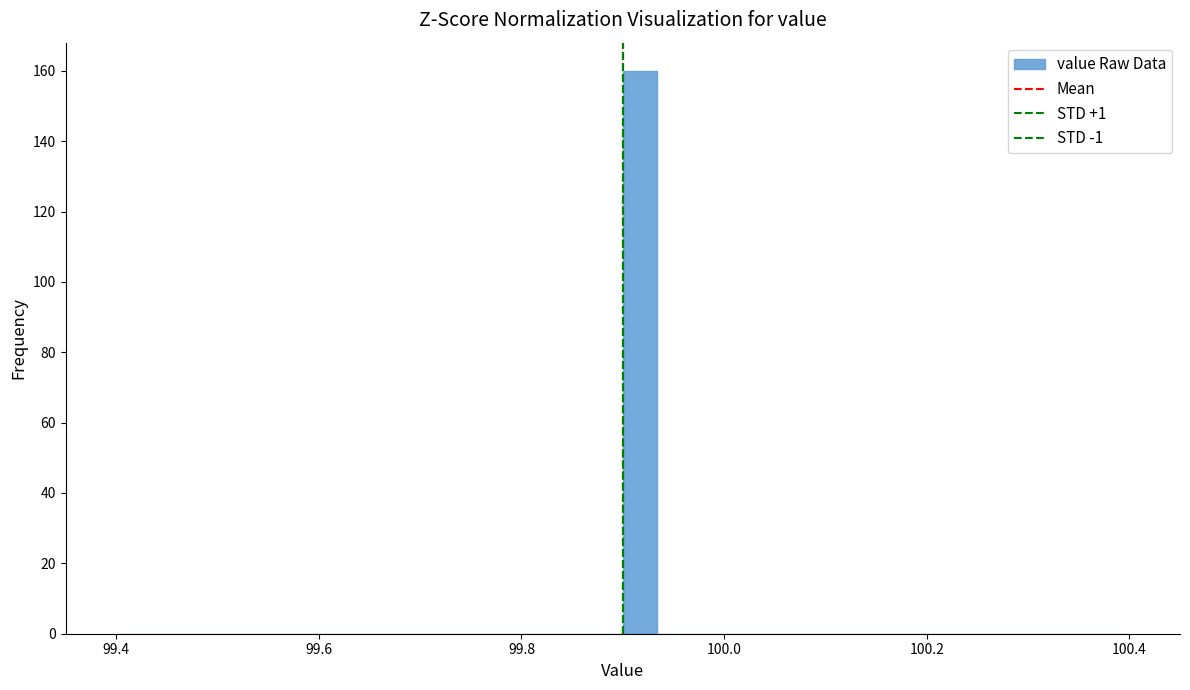

Around what value on the x-axis is the tallest bar? Give the approximate position of its centre, as read against the axis.

99.92